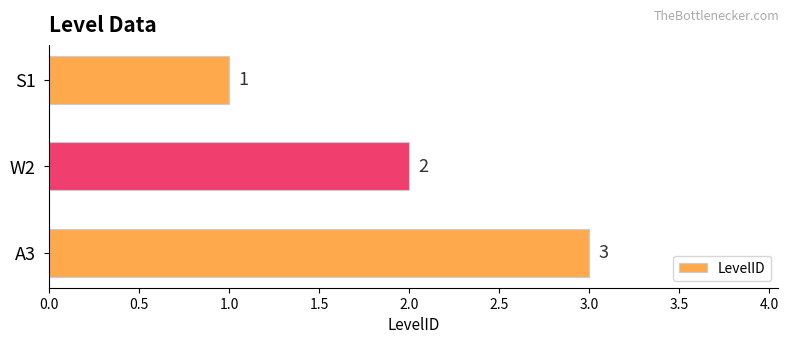

Rank the categories by value from lowest to highest.

S1, W2, A3